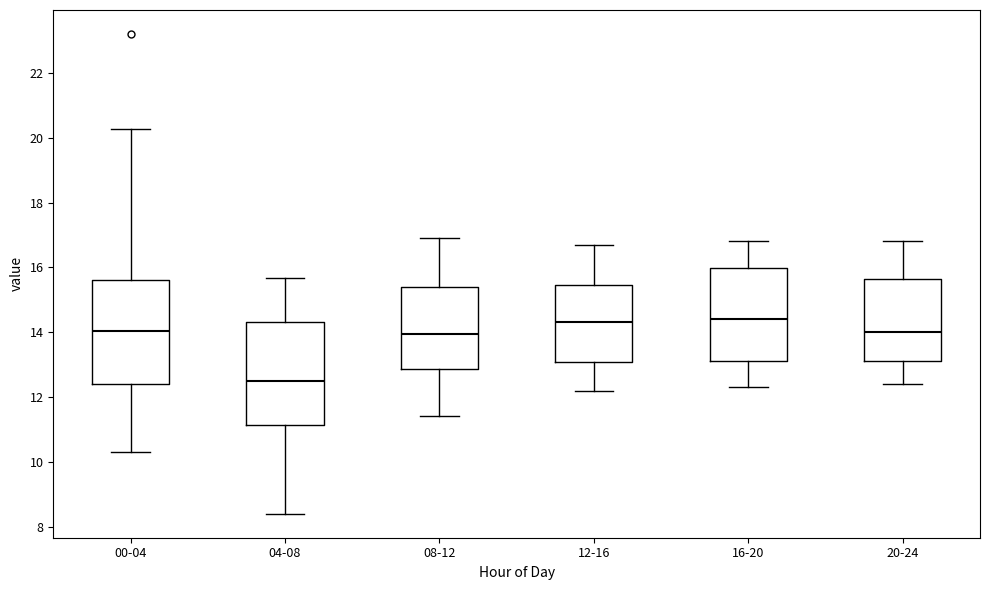

Reading left to right, read every box against the y-axis: the position of its median line, the range the box covers, and the ends of its whiskers. The values are not printed on the chart, so give them approximately, as read against the axis.

00-04: median 14.0, box 12.4 to 15.6, whiskers 10.4 to 20.2
04-08: median 12.6, box 11.2 to 14.4, whiskers 8.4 to 15.6
08-12: median 14.0, box 12.8 to 15.4, whiskers 11.4 to 17.0
12-16: median 14.4, box 13.0 to 15.4, whiskers 12.2 to 16.8
16-20: median 14.4, box 13.2 to 16.0, whiskers 12.4 to 16.8
20-24: median 14.0, box 13.2 to 15.6, whiskers 12.4 to 16.8